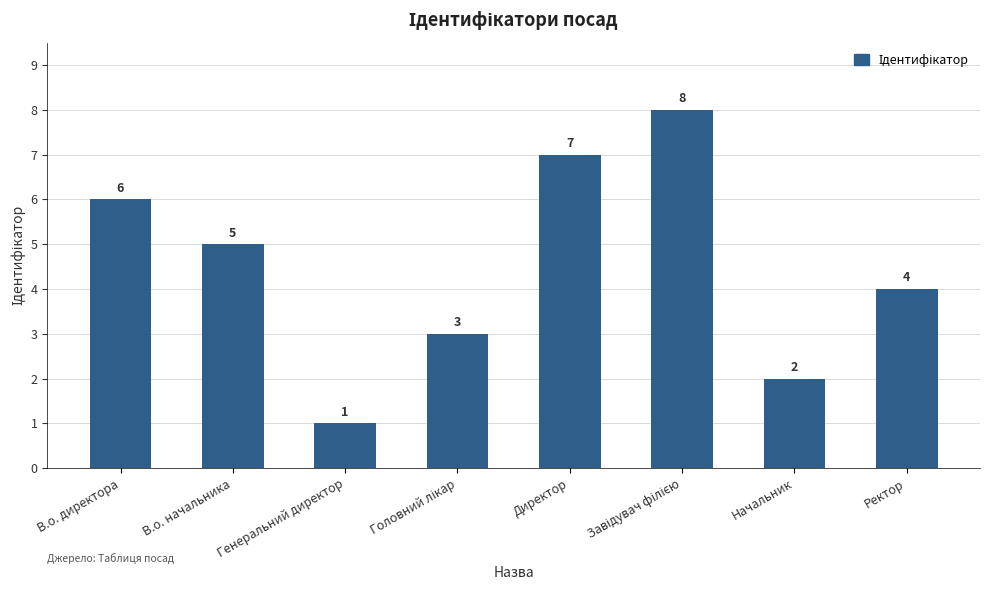

What is the difference between the maximum and second lowest values?

6